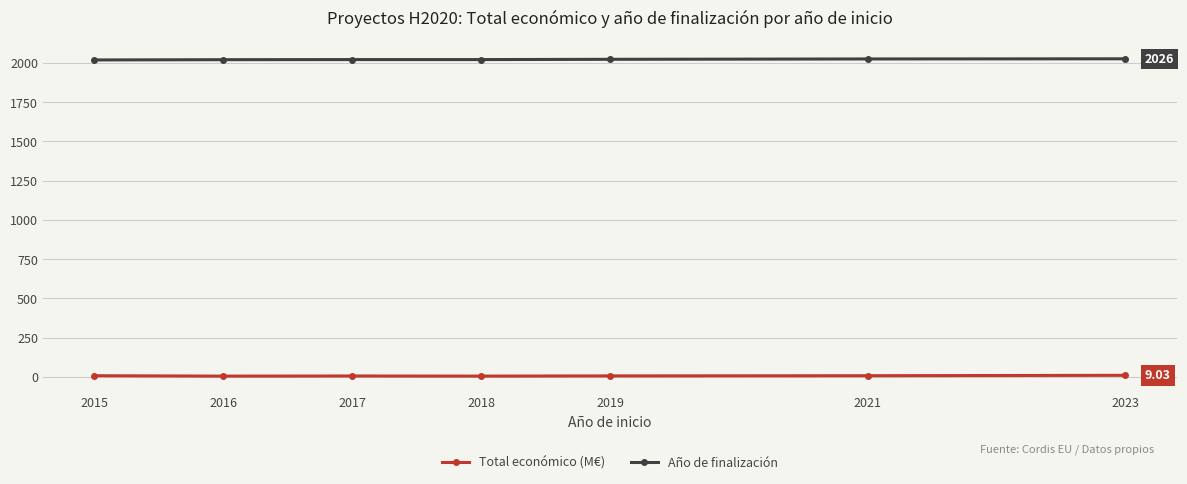

What is the average value of the Año de finalización series?

2022.1